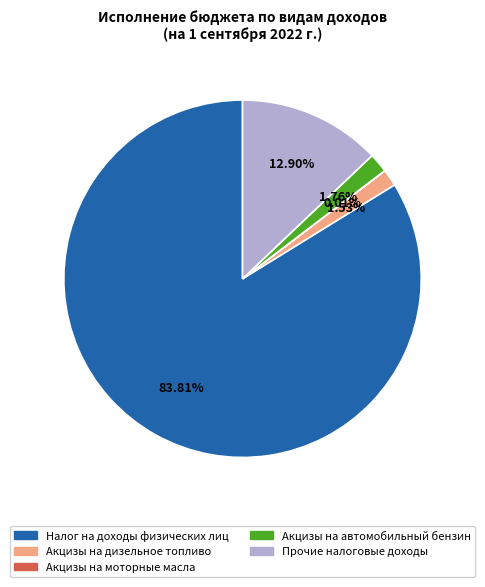

What is the majority slice?

Налог на доходы физических лиц